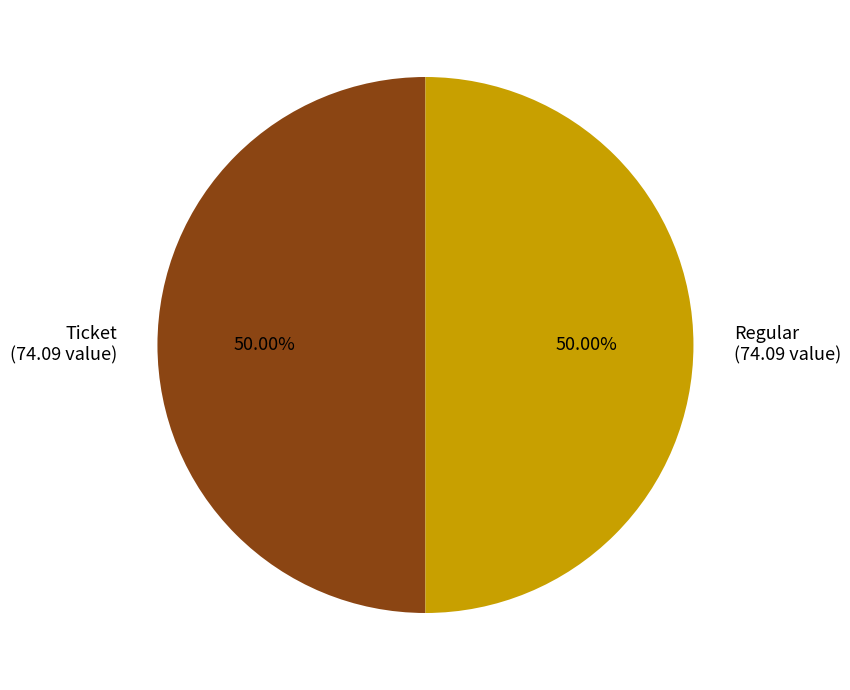

Is the sum of Regular and Ticket greater than half?

Yes